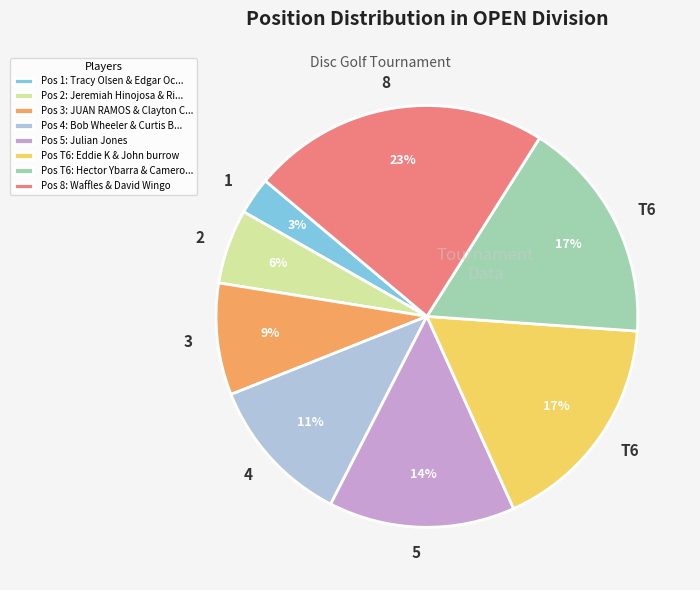

Does any single category account for the majority?

No